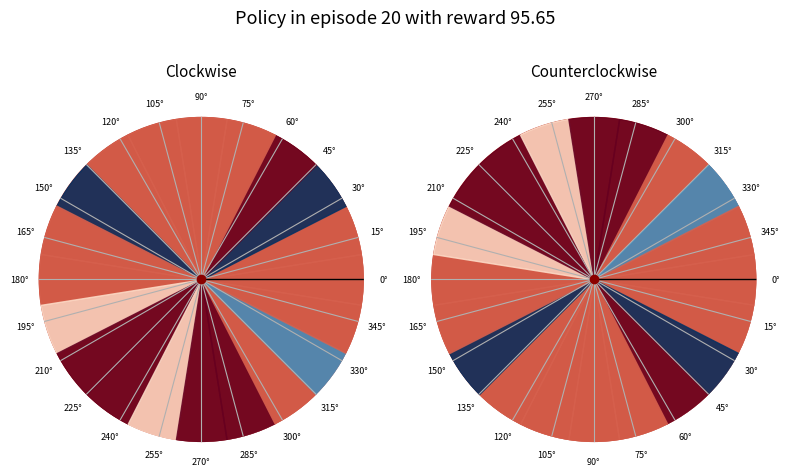

Which slice is the smallest?

0°